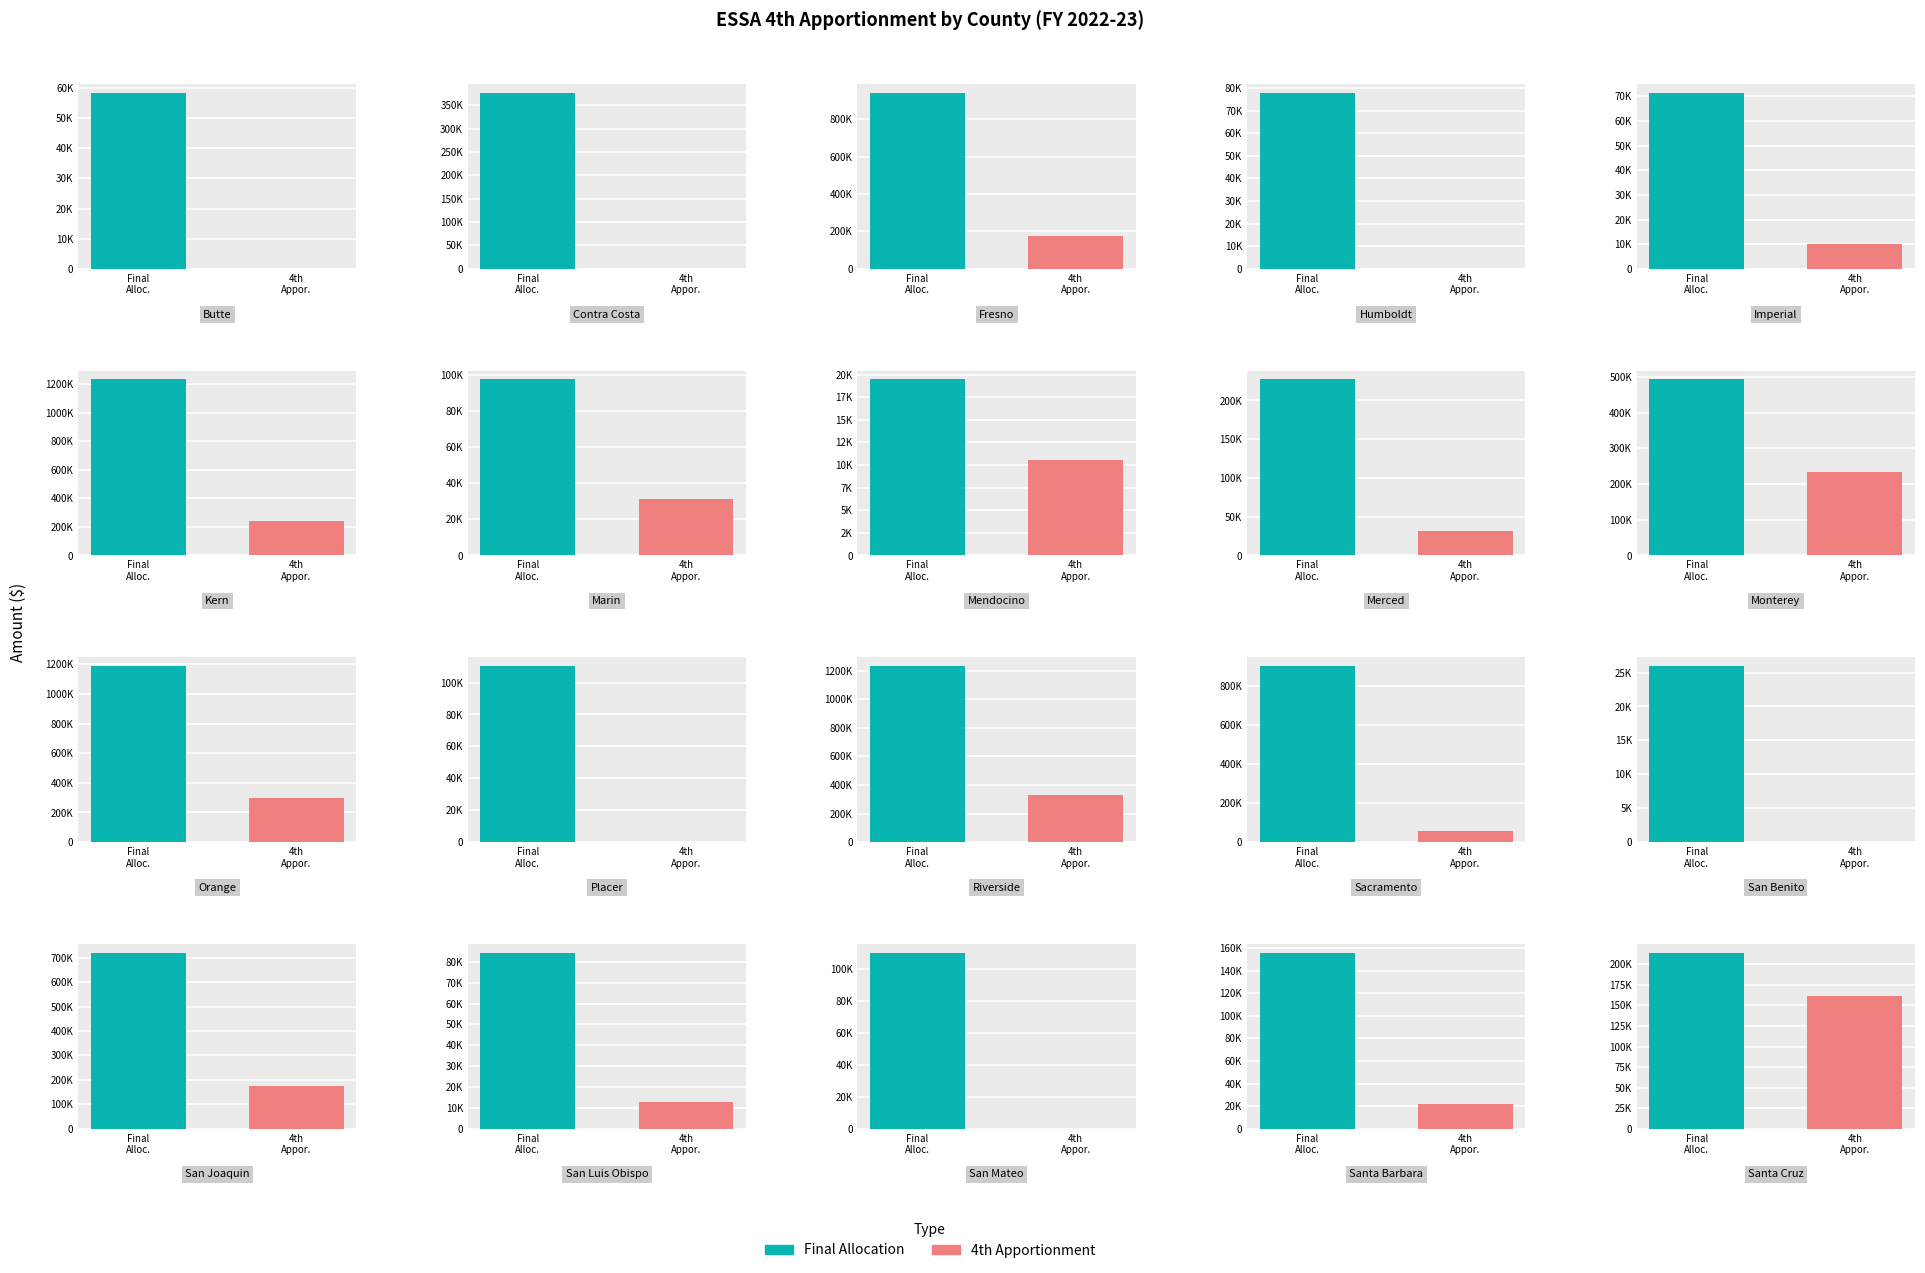

Is it true that Final Allocation equals 10026 at San Benito?

False